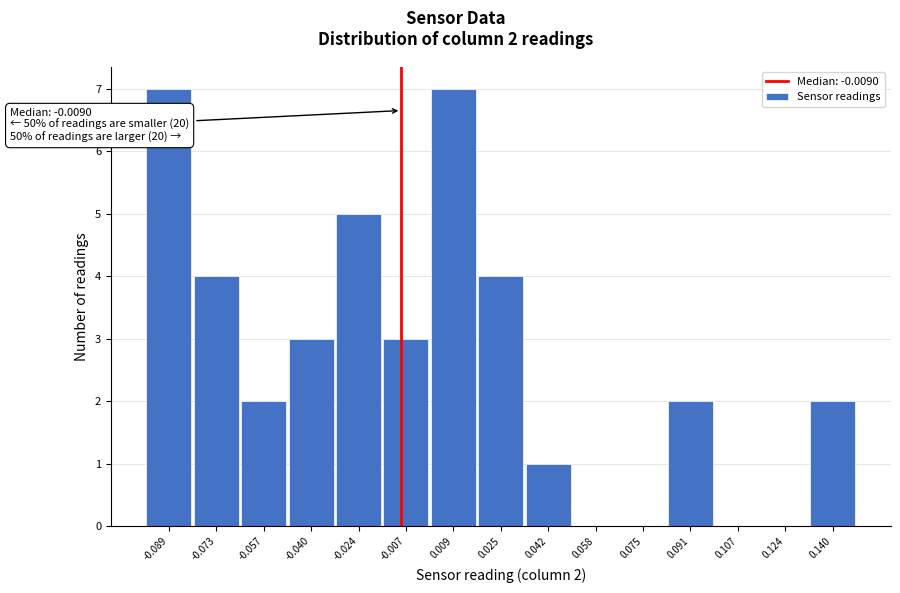

Reading left to right, what are all the values shown in this chart?

-0.089=7	-0.073=4	-0.057=2	-0.040=3	-0.024=5	-0.007=3	0.009=7	0.025=4	0.042=1	0.058=0	0.075=0	0.091=2	0.107=0	0.124=0	0.140=2